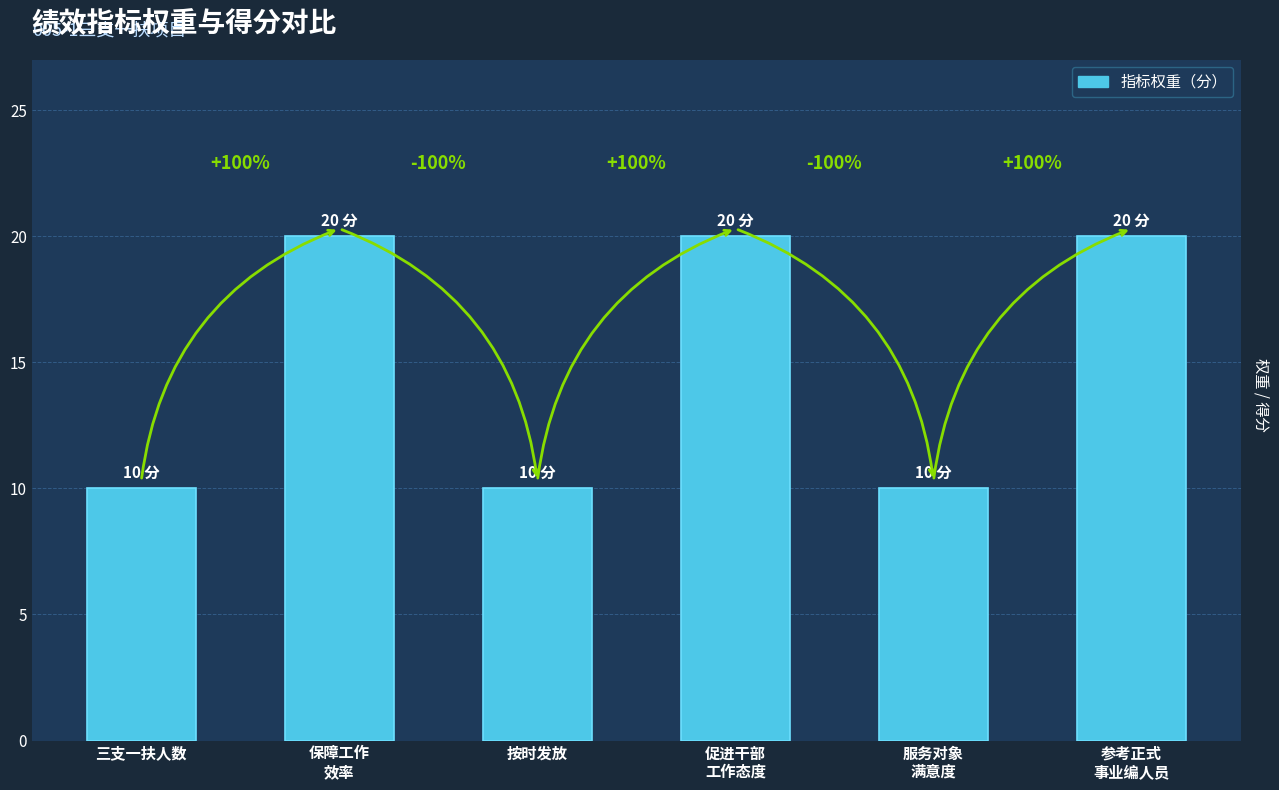

Are the bars horizontal?

No